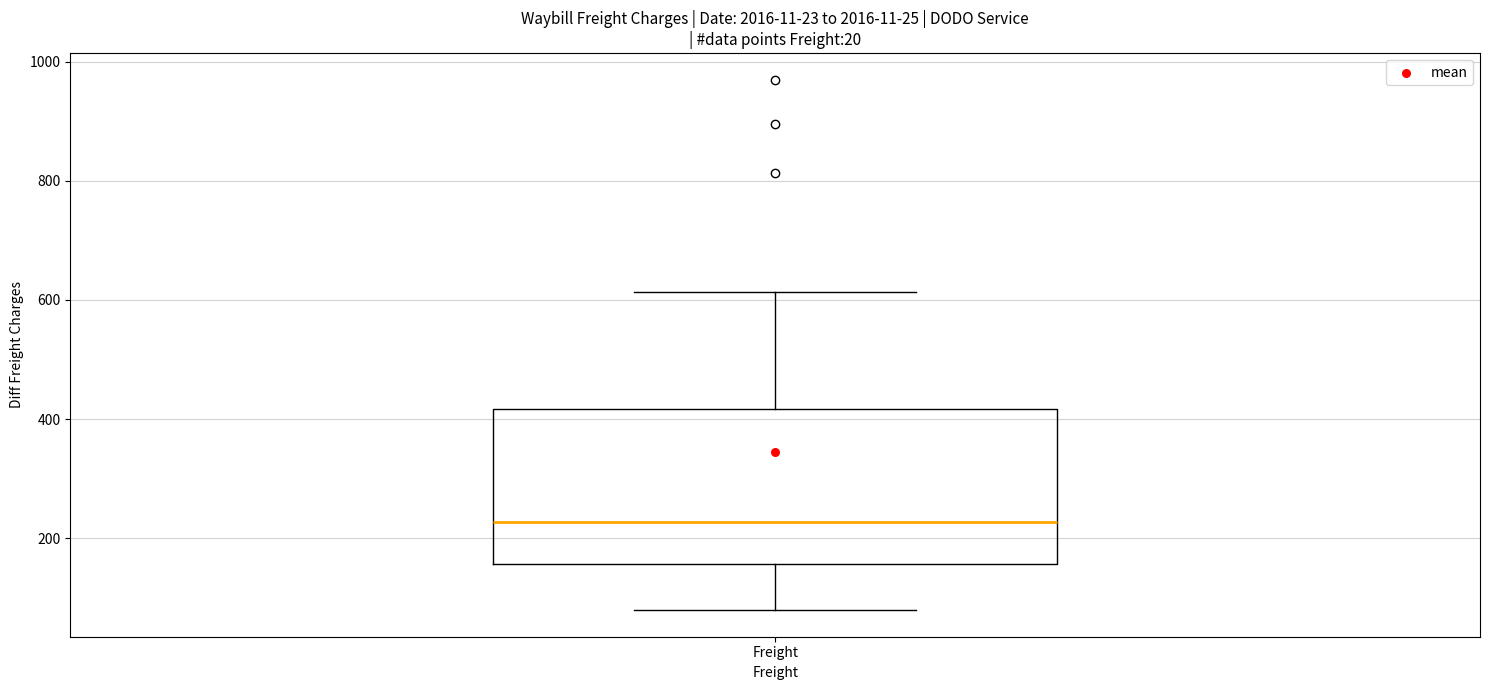

Read this box plot against the y-axis: the position of the median line, the range covered by the box, and the ends of both whiskers. The values are not printed on the chart, so give them approximately, as read against the axis.

median 220, box 160 to 420, whiskers 80 to 620